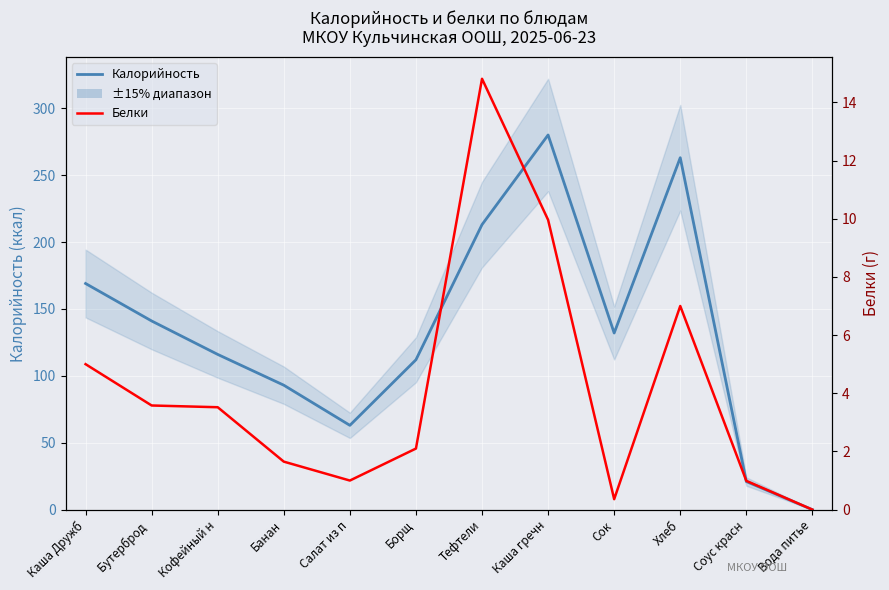

Reading left to right, list all the values displayed in this chart.

Калорийность: Каша Дружб=169.0	Бутерброд =141.0	Кофейный н=116.0	Банан=93.0	Салат из п=63.0	Борщ=112.0	Тефтели=213.0	Каша гречн=280.0	Сок=132.0	Хлеб=263.0	Соус красн=21.0	Вода питье=0.0
Белки: Каша Дружб=5.0	Бутерброд =3.6	Кофейный н=3.5	Банан=1.6	Салат из п=1.0	Борщ=2.1	Тефтели=14.8	Каша гречн=10.0	Сок=0.4	Хлеб=7.0	Соус красн=1.0	Вода питье=0.0